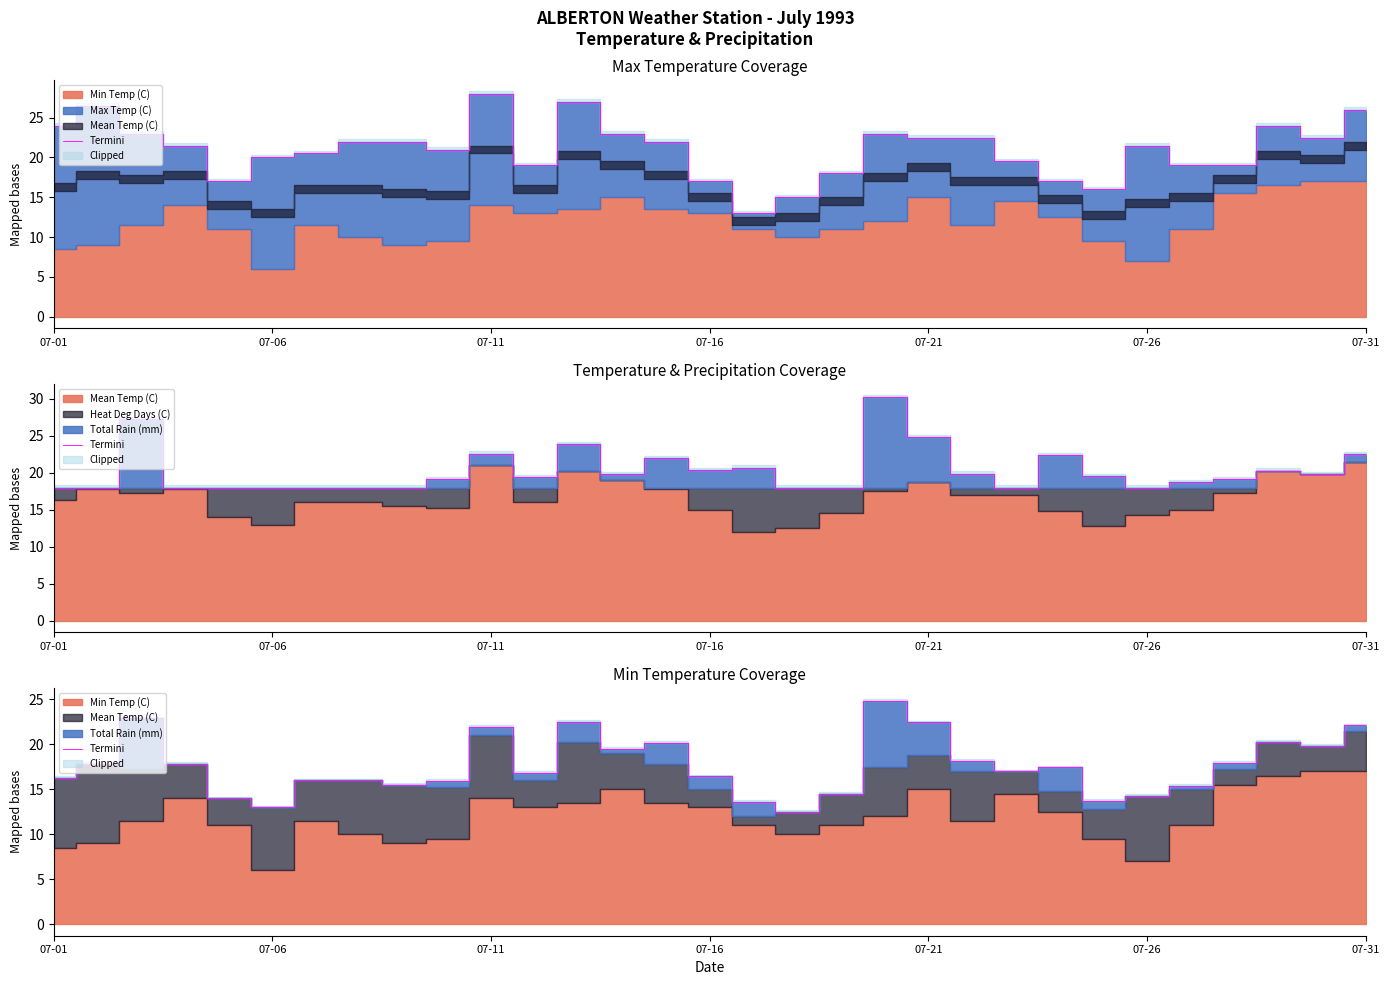

Reading right to left, what are all the values shown in this chart?

22.1	19.8	20.3	18.0	15.4	14.3	13.8	17.4	17.0	18.1	22.4	24.8	14.5	12.5	13.6	16.4	20.2	19.5	22.5	16.8	22.0	16.0	15.5	16.0	16.0	13.0	14.0	17.8	22.9	17.8	16.3